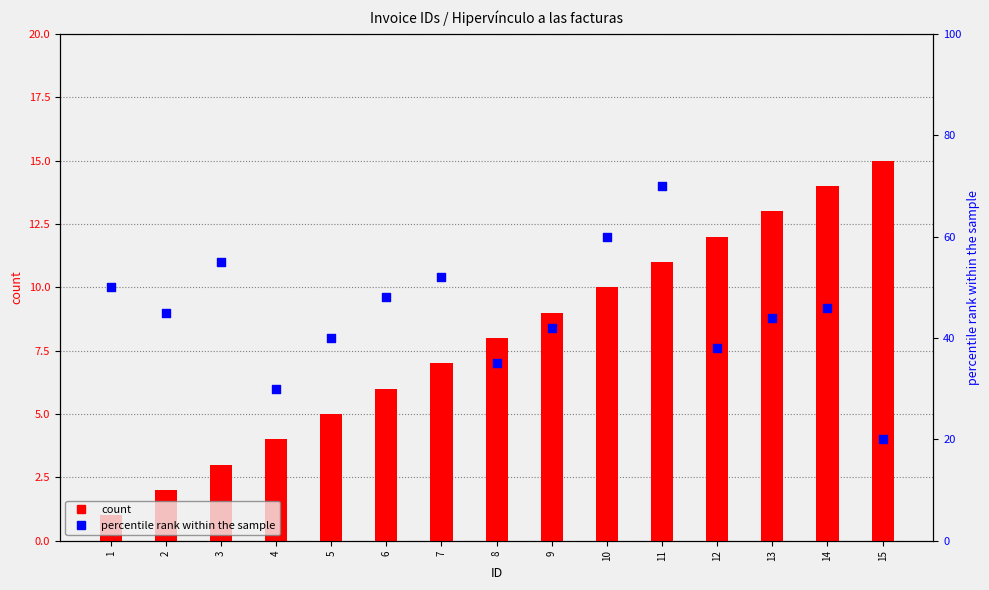

Which series has the largest total across all categories?

percentile rank within the sample